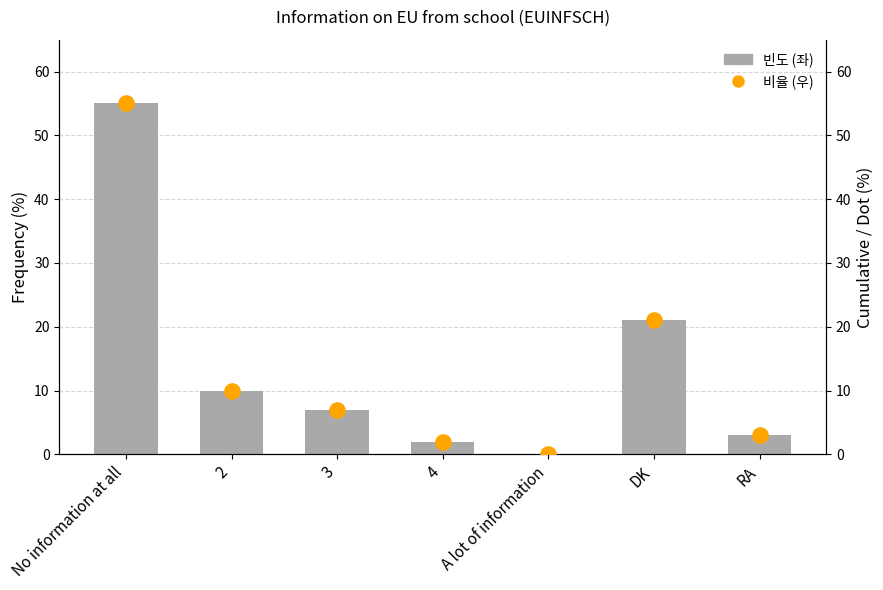

What is the total value across all series at 4?

4